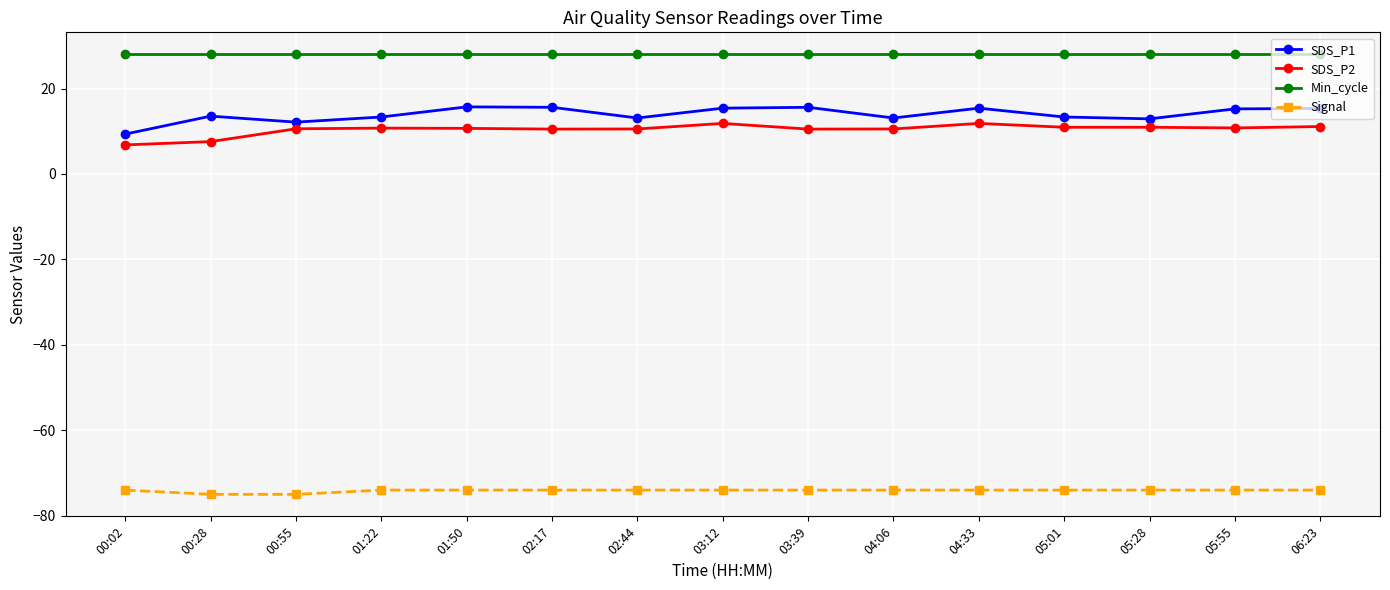

What is the minimum value shown in the chart?

-75.0